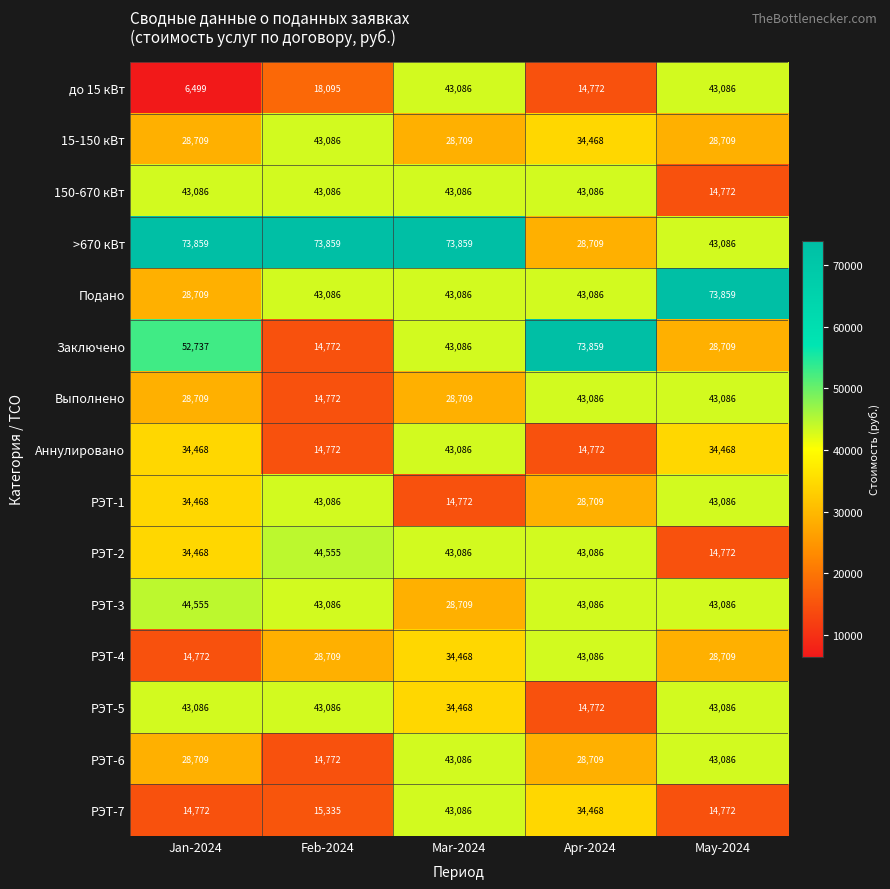

What is the sum of the Подано values at Apr-2024 and Feb-2024?

86172